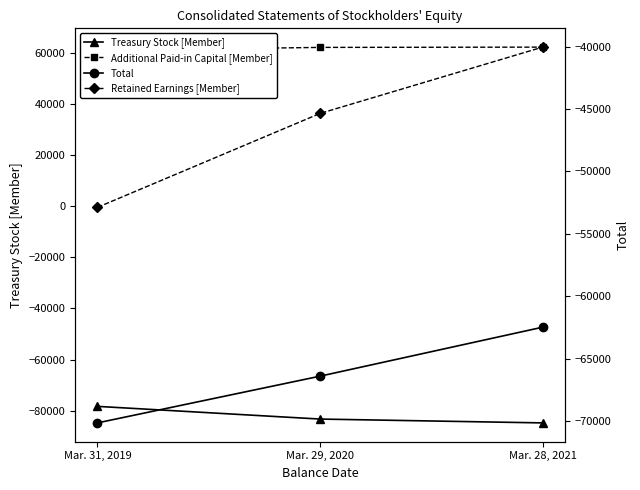

How many data points in Retained Earnings [Member] are less than -45356?

1